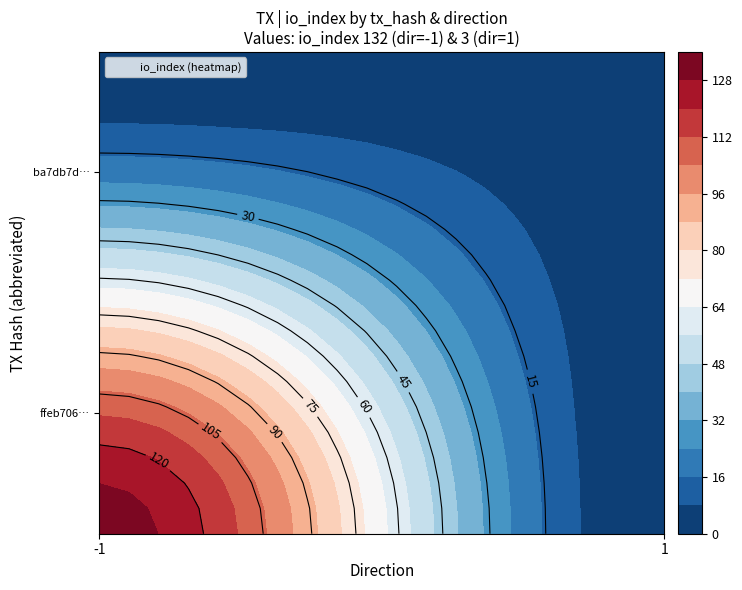

How many data points does each series have?

2